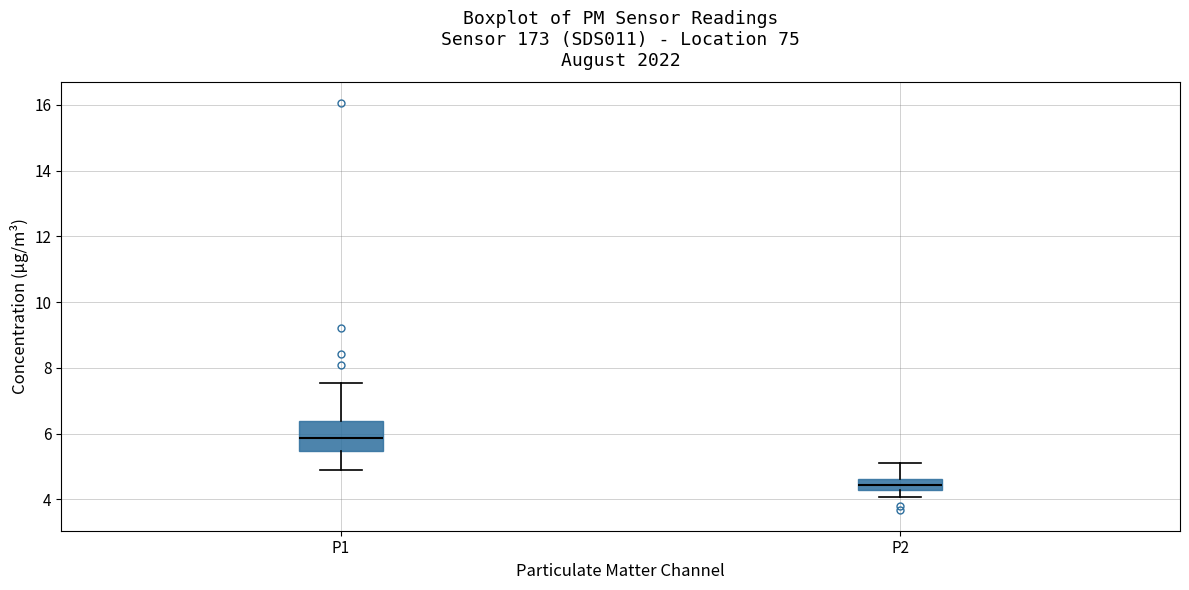

Where does the lower whisker of the box for P1 end on the y-axis? The values are not printed on the chart, so give them approximately, as read against the axis.

5.0